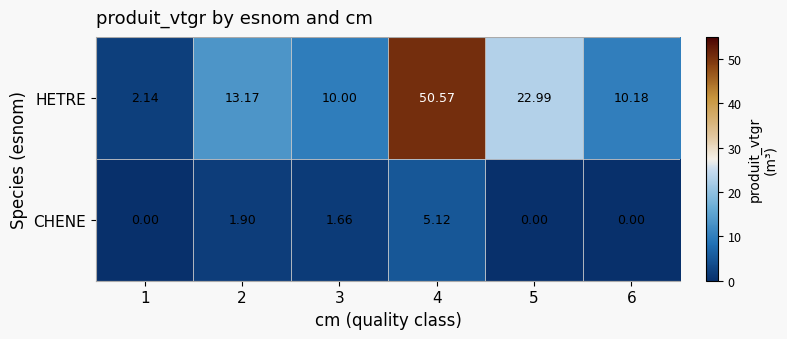

What is the difference between the highest and lowest values at 6?

10.2